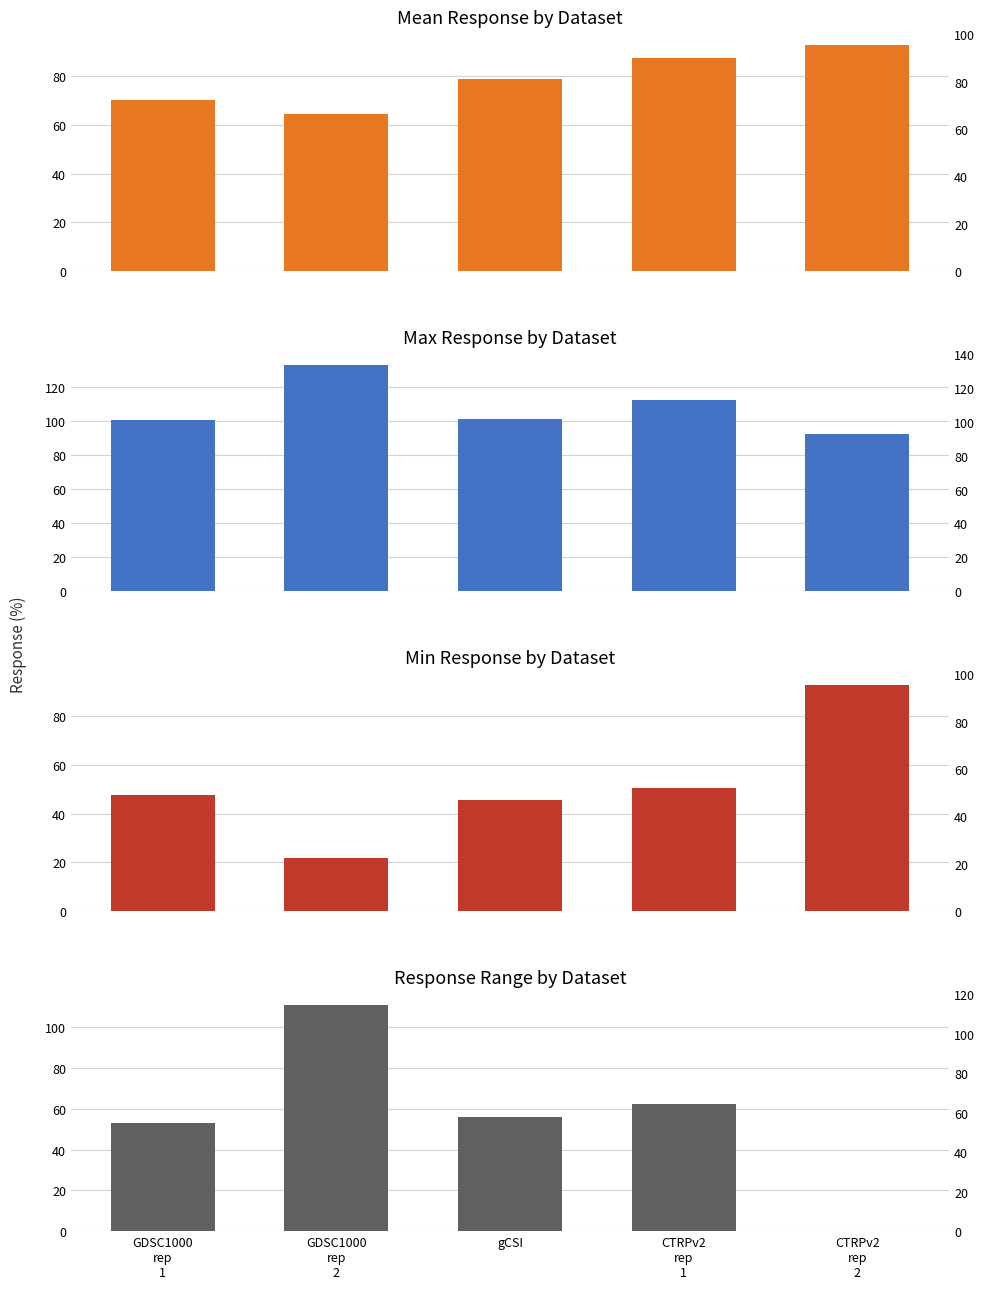

True or false: Mean Response by Dataset has a value of 70.1 at GDSC1000
rep
1.

True